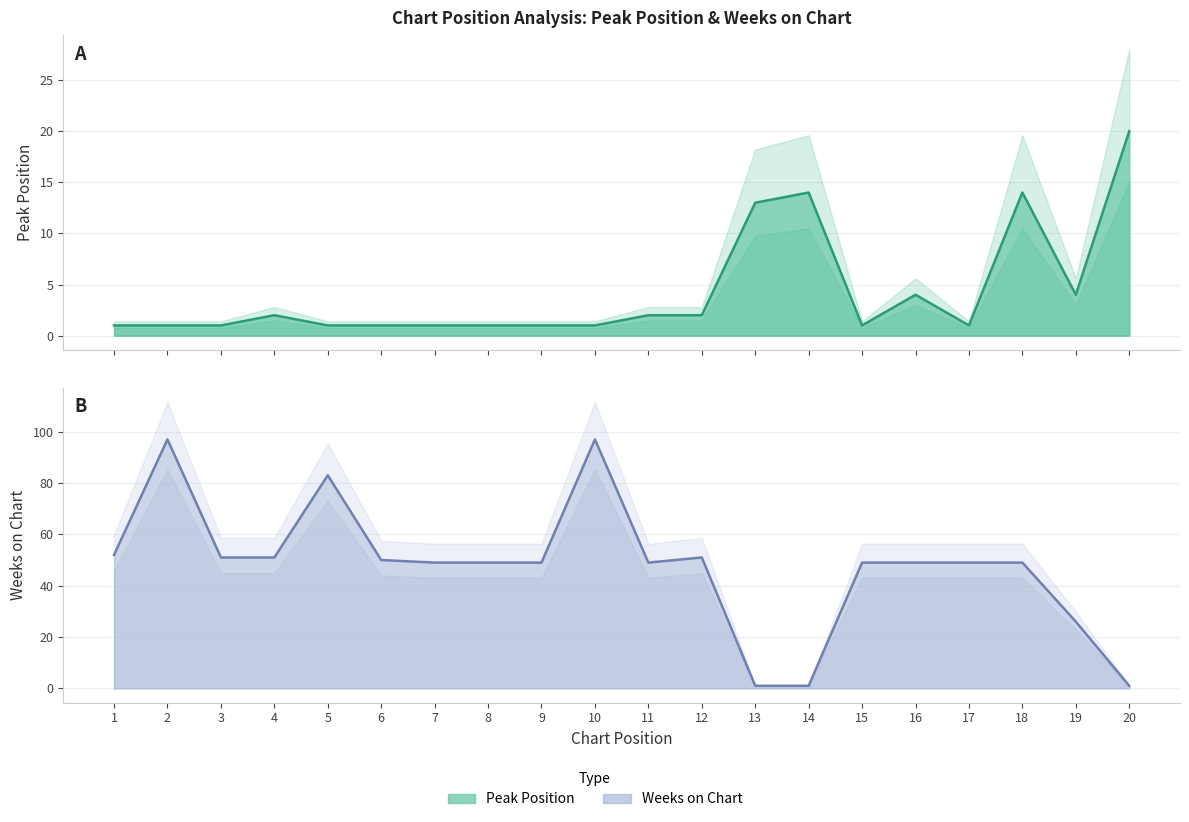

How many categories are shown in the chart?

20